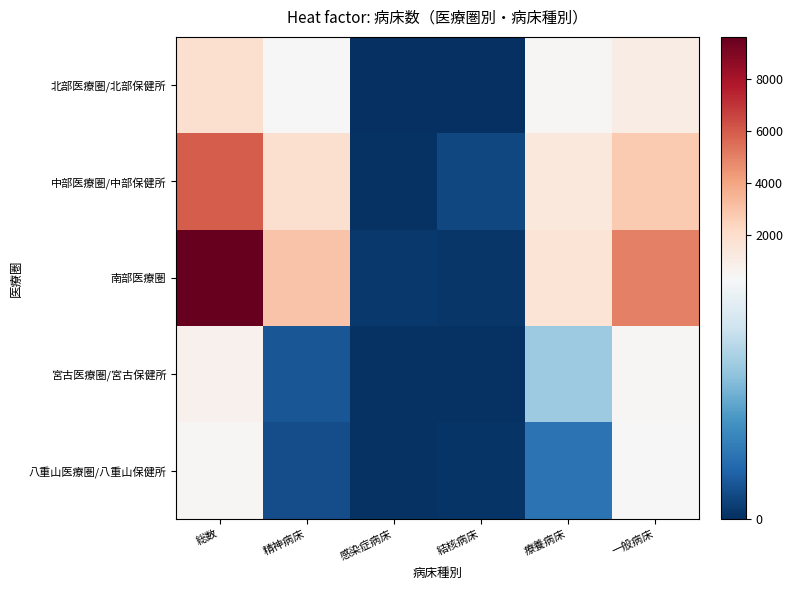

How many distinct data groups are displayed?

5